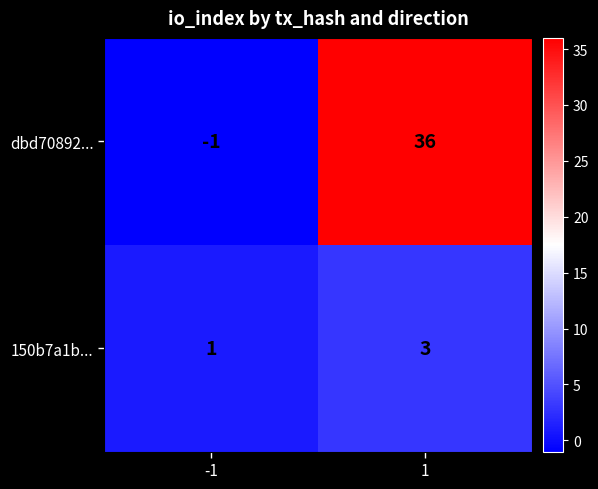

Reading left to right, what are all the values shown in this chart?

dbd70892...: -1	36
150b7a1b...: 1	3